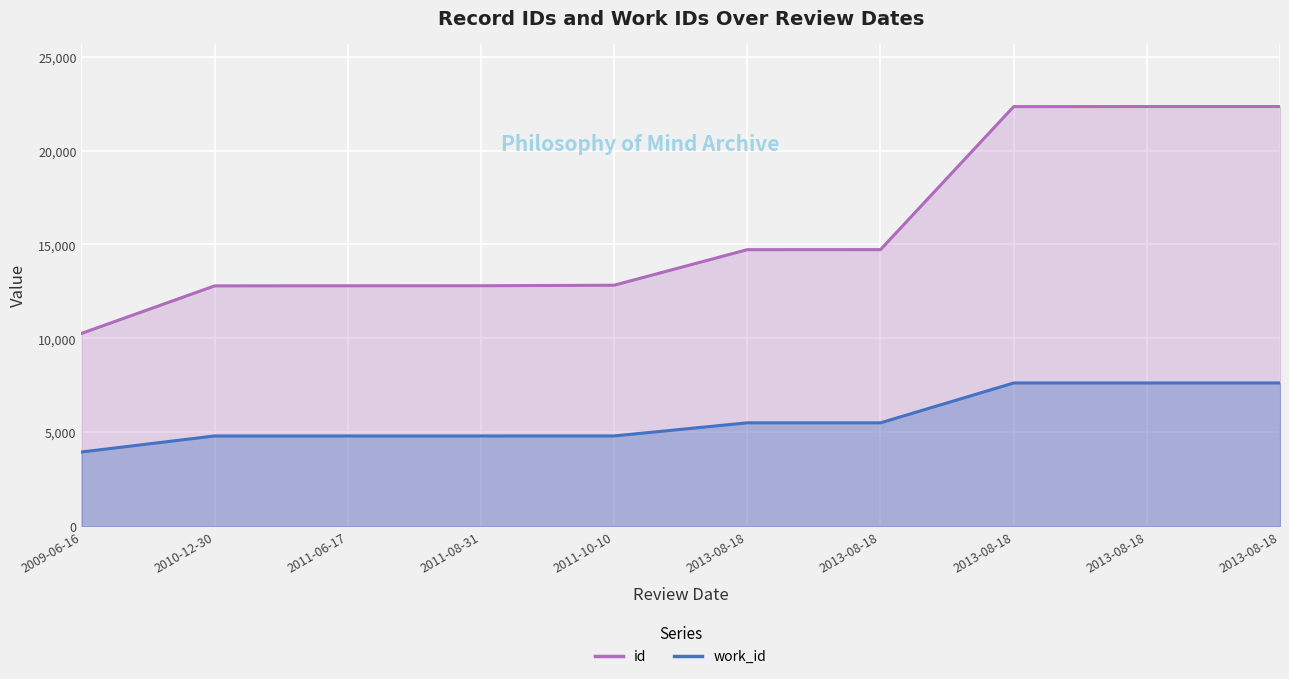

True or false: work_id and id cross at least once.

False